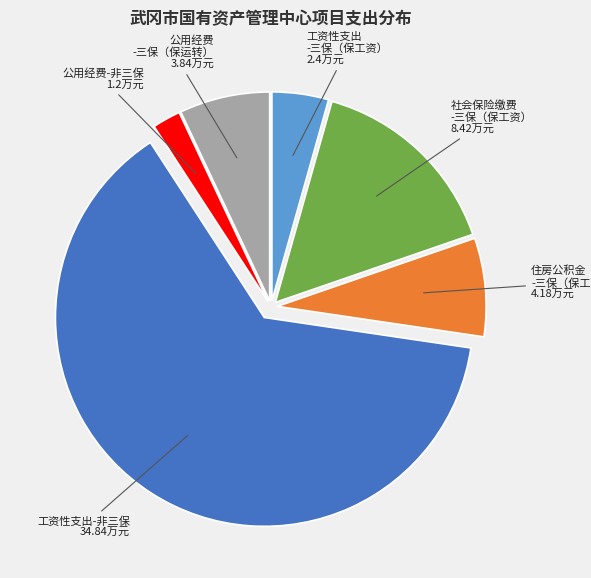

Does any single category account for the majority?

Yes